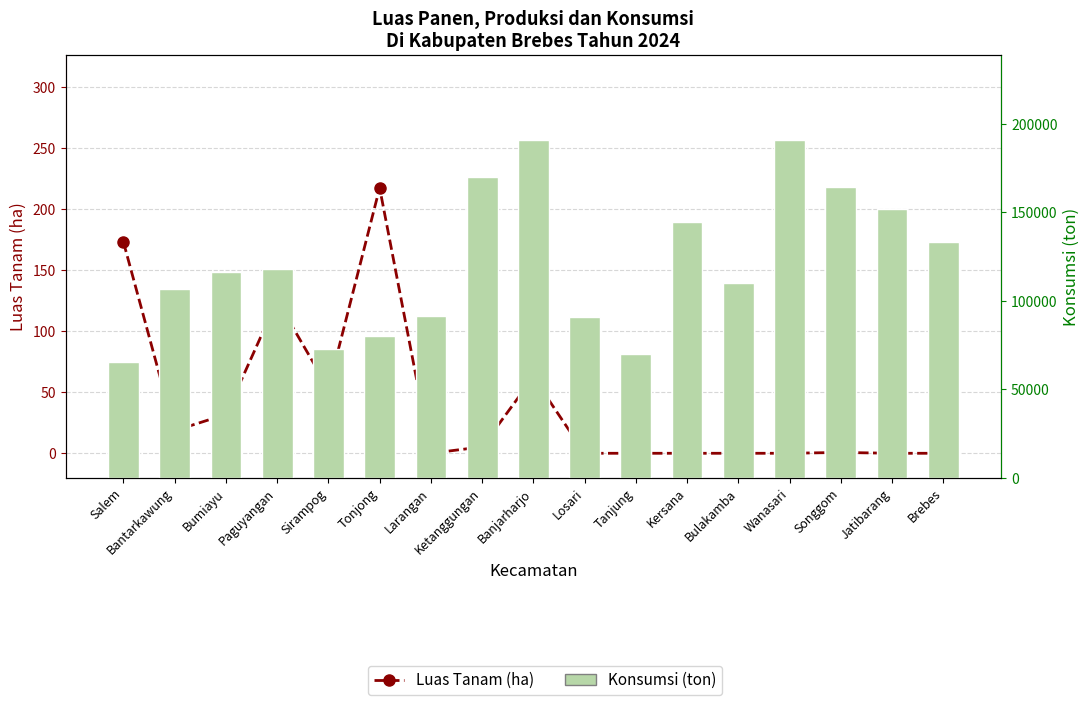

Reading right to left, transcribe all the data shown in this chart.

Luas Tanam (ha): 0.0	0.0	0.7	0.0	0.0	0.0	0.0	0.0	62.4	5.2	0.0	217.3	53.0	125.2	31.8	18.5	172.9
Konsumsi (ton): 133339.0	151667.0	164440.0	191055.0	110196.0	144321.0	70066.0	90596.0	190917.0	170110.0	91188.0	80153.0	72490.0	117913.0	116284.0	106467.0	65224.0